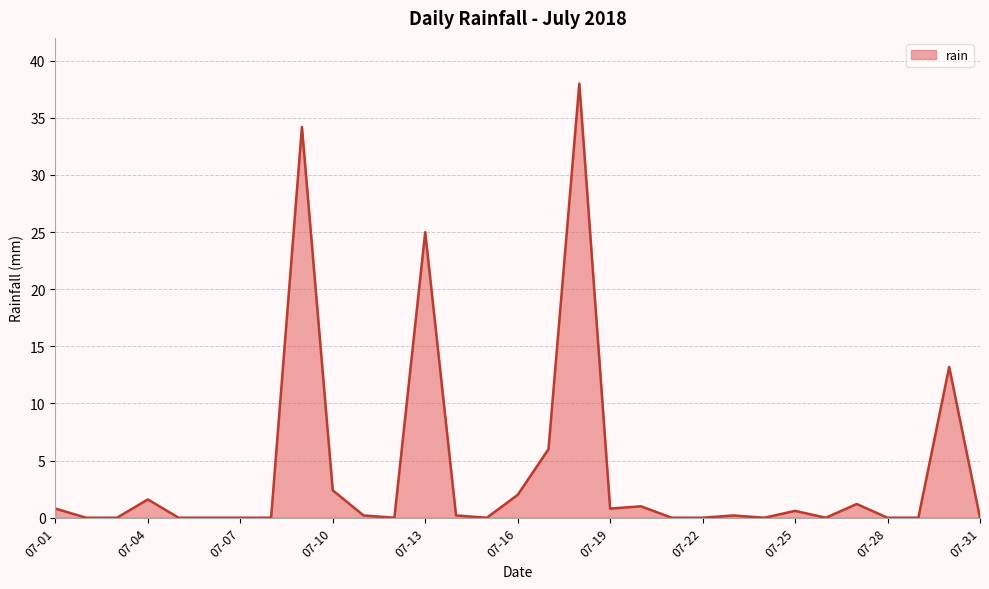

What is the difference between the maximum and minimum values?

38.0